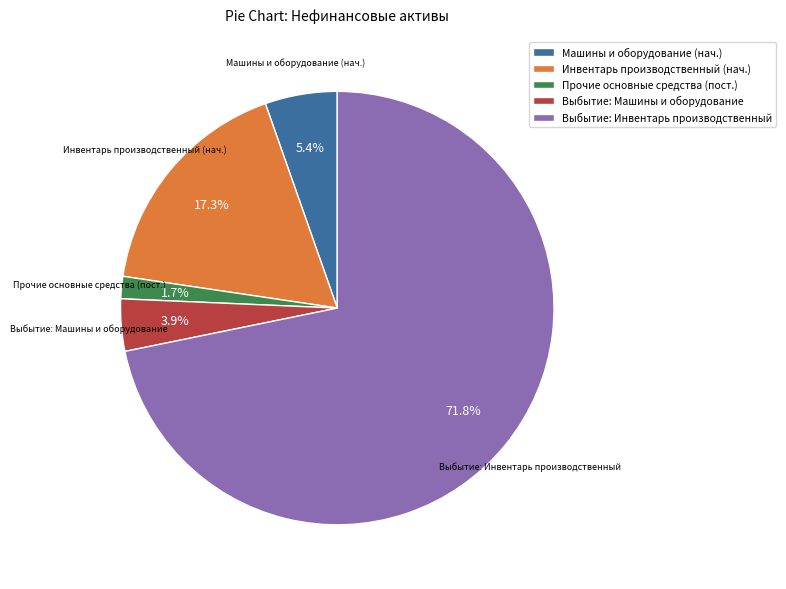

Rank the categories by value from highest to lowest.

Выбытие: Инвентарь производственный, Инвентарь производственный (нач.), Машины и оборудование (нач.), Выбытие: Машины и оборудование, Прочие основные средства (пост.)